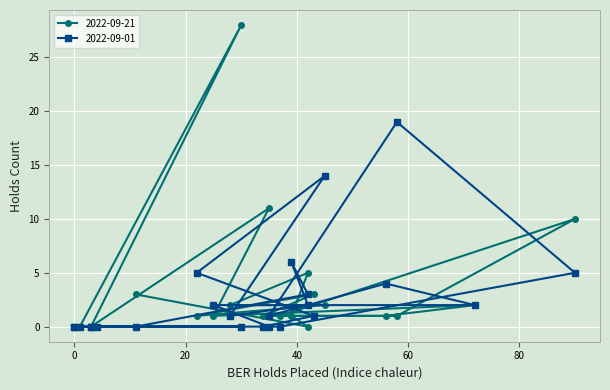

The 2022-09-21 series shows 2 at 12:00-13:00. True or false?

False